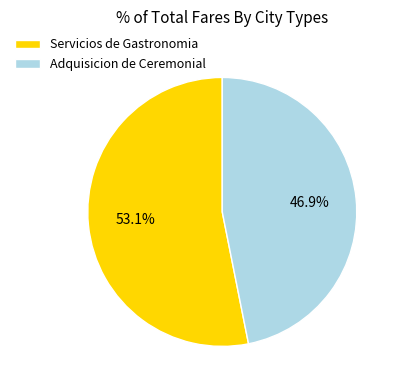

Count the number of slices in the pie.

2